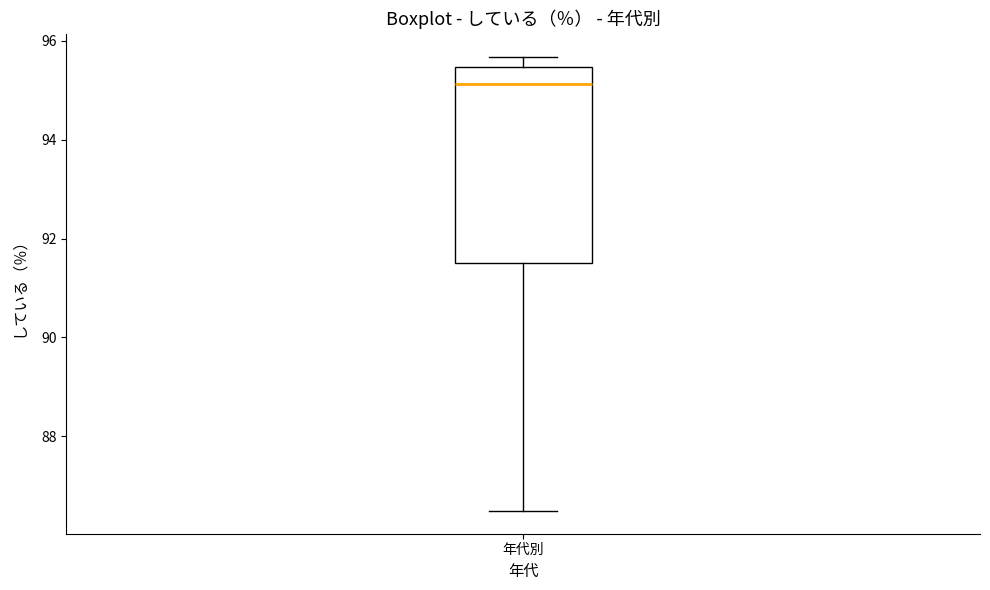

Read this box plot against the y-axis: the position of the median line, the range covered by the box, and the ends of both whiskers. The values are not printed on the chart, so give them approximately, as read against the axis.

median 95.2, box 91.6 to 95.4, whiskers 86.4 to 95.6